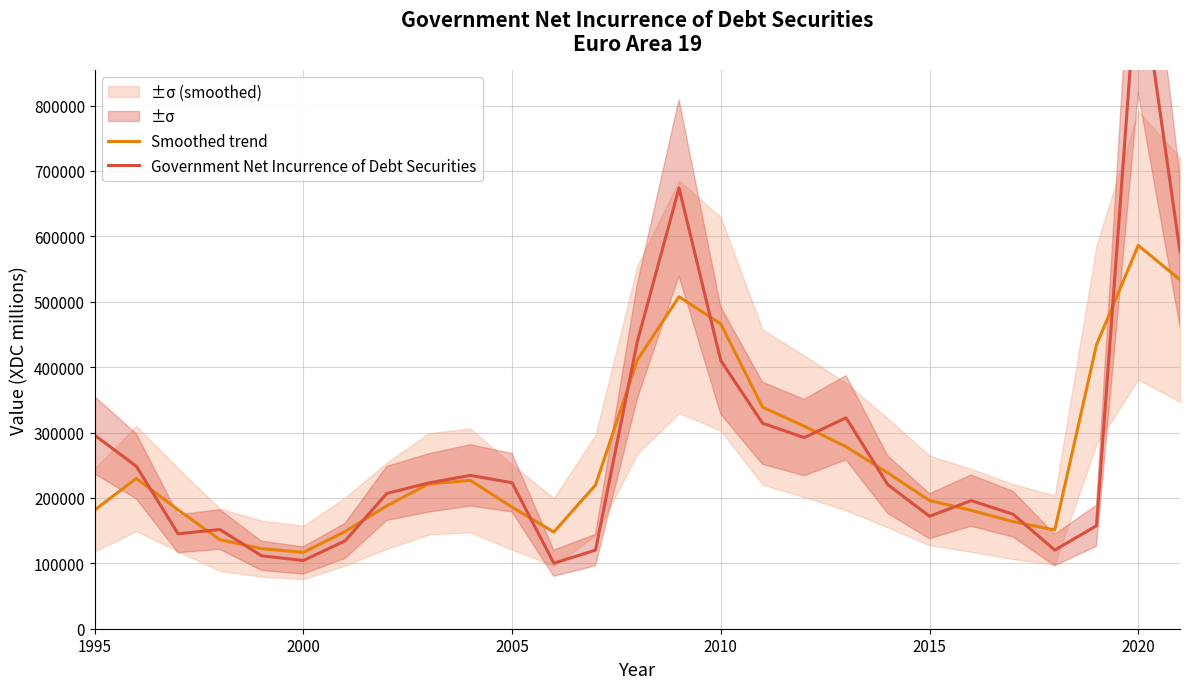

Rank the series by their maximum value, from highest to lowest.

Government Net Incurrence of Debt Securities, Smoothed trend